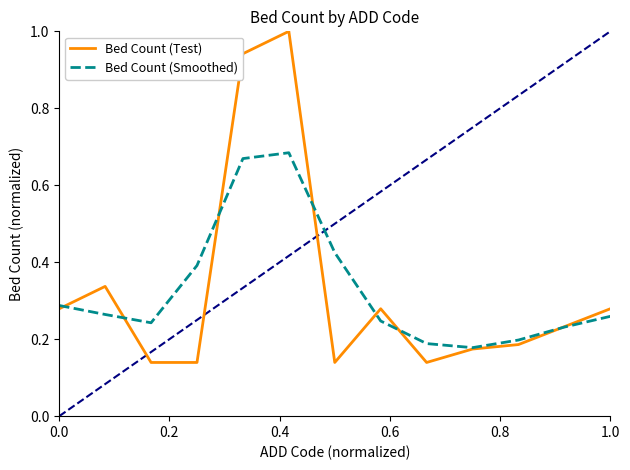

What is the highest value of the Bed Count (Test) series?

1.0